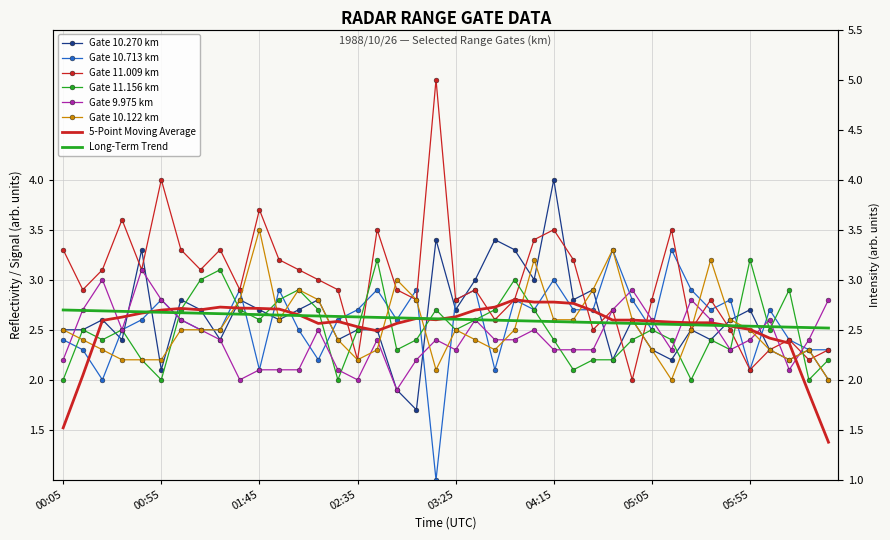

What is the difference between the highest and lowest values at 1988/10/26 05:35?

0.8